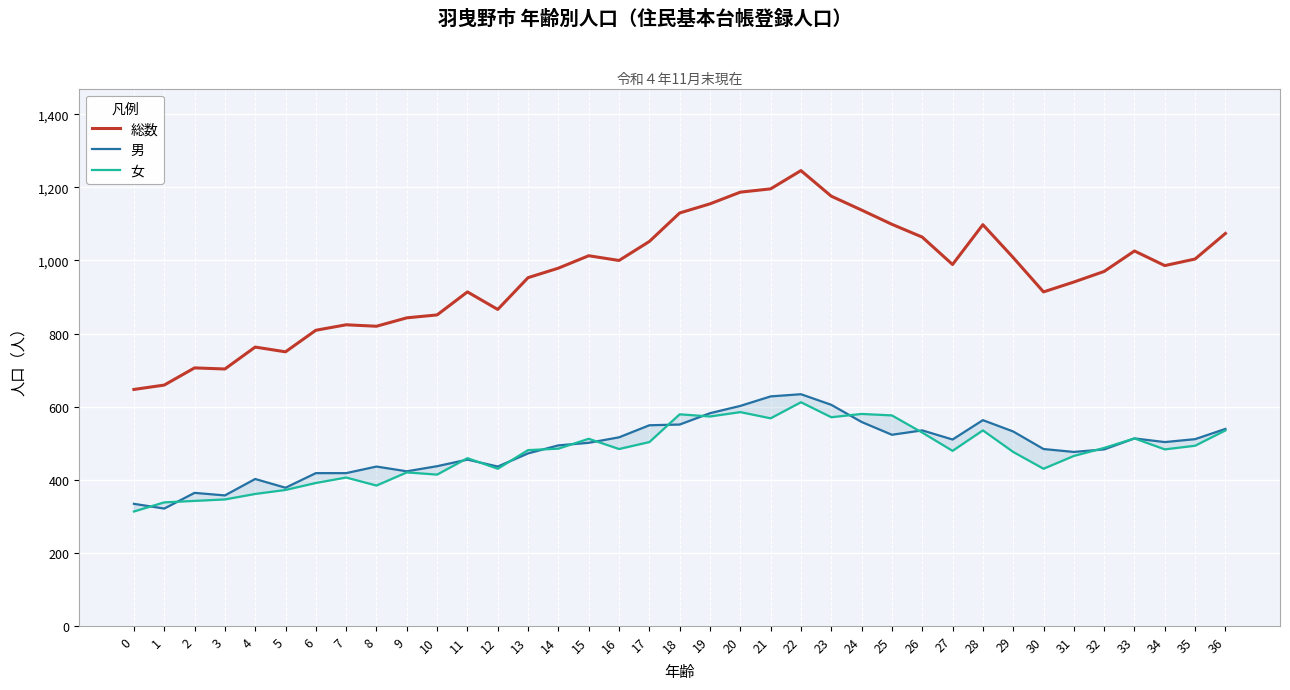

True or false: 総数 and 女 intersect in this chart.

False